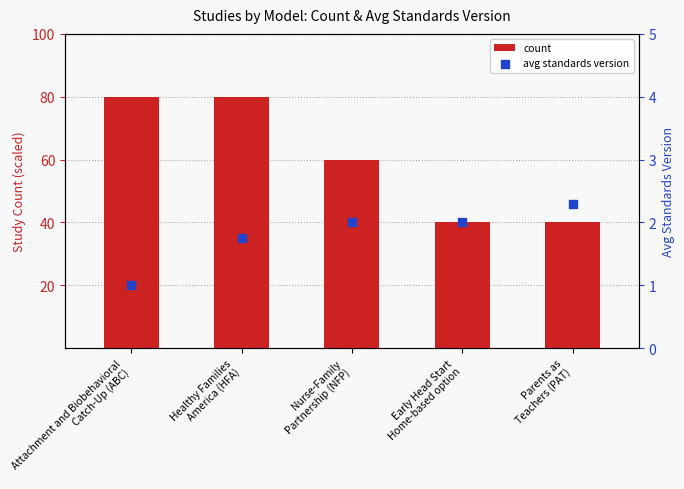

At how many categories does at least one series exceed 40?

3